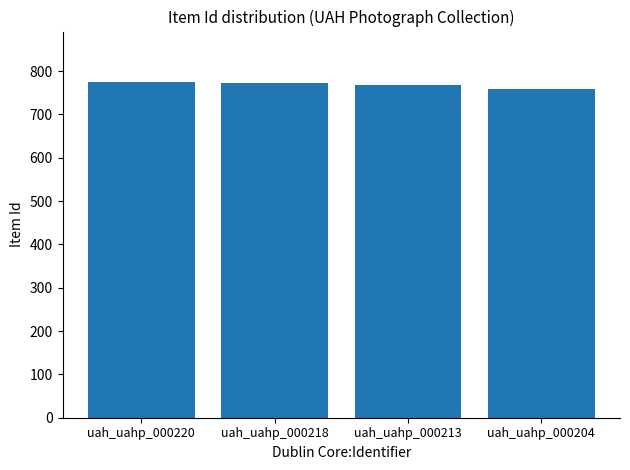

What is the difference between the maximum and minimum values?

16